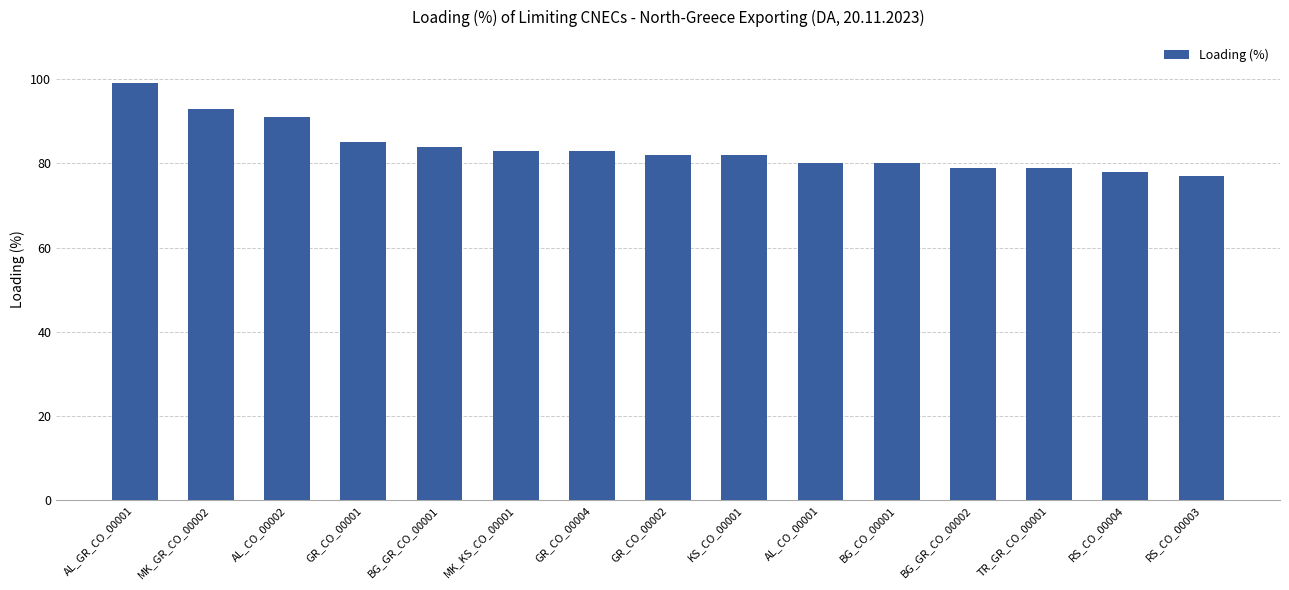

The value at BG_CO_00001 is 113. True or false?

False